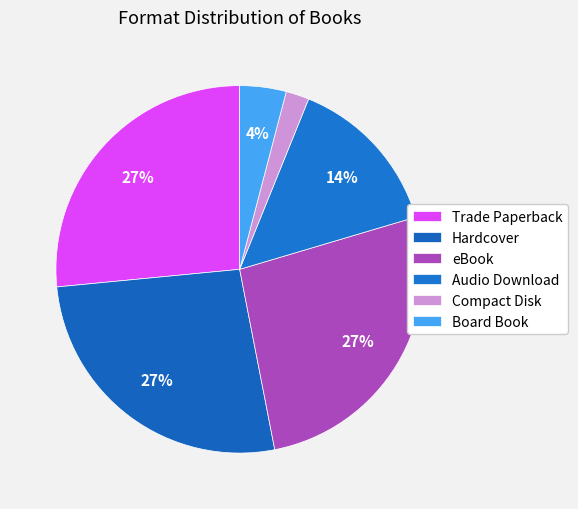

Does Audio Download represent more than half of the total?

No